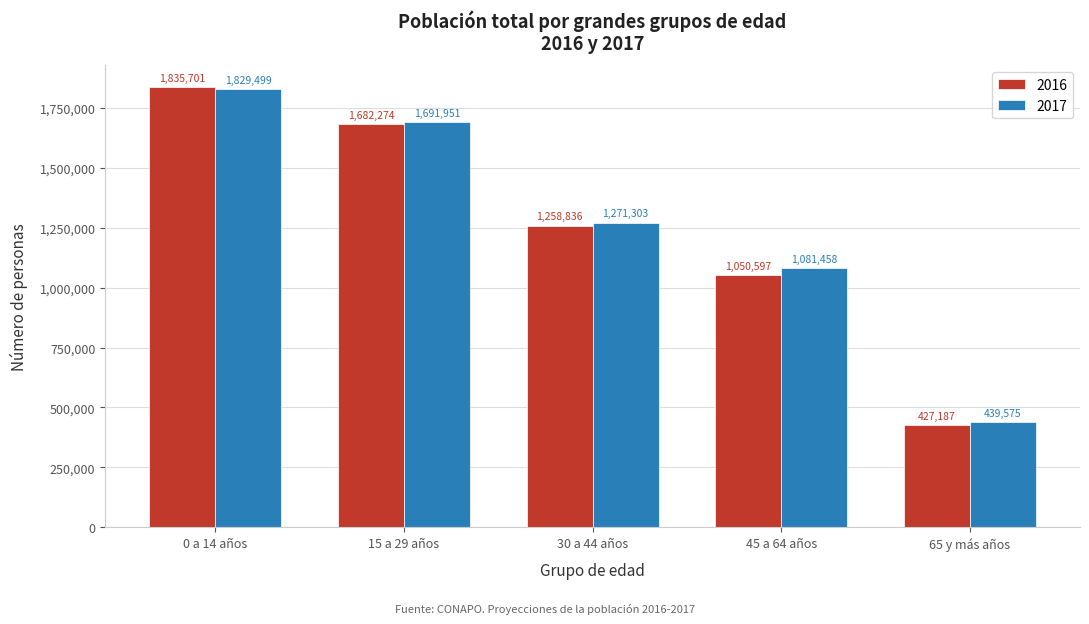

Is it true that 2016 equals 472567.8 at 30 a 44 años?

False